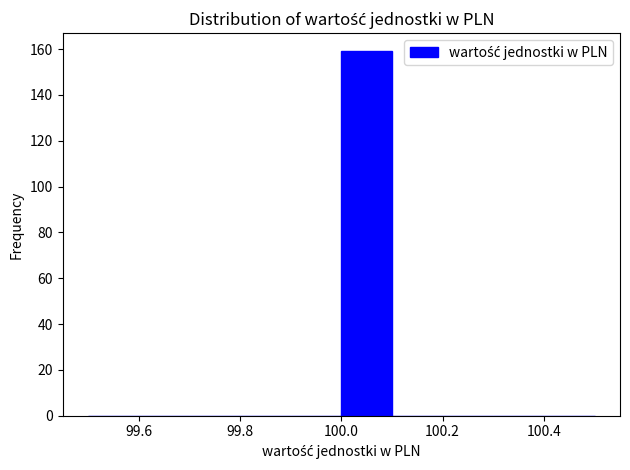

Reading left to right, transcribe this chart: for each bar, give the range it covers on the x-axis and its height. The values are not printed on the chart, so give them approximately, as read against the axis.

99.5 to 99.6: 0
99.6 to 99.7: 0
99.7 to 99.8: 0
99.8 to 99.9: 0
99.9 to 100.0: 0
100.0 to 100.1: 160
100.1 to 100.2: 0
100.2 to 100.3: 0
100.3 to 100.4: 0
100.4 to 100.5: 0